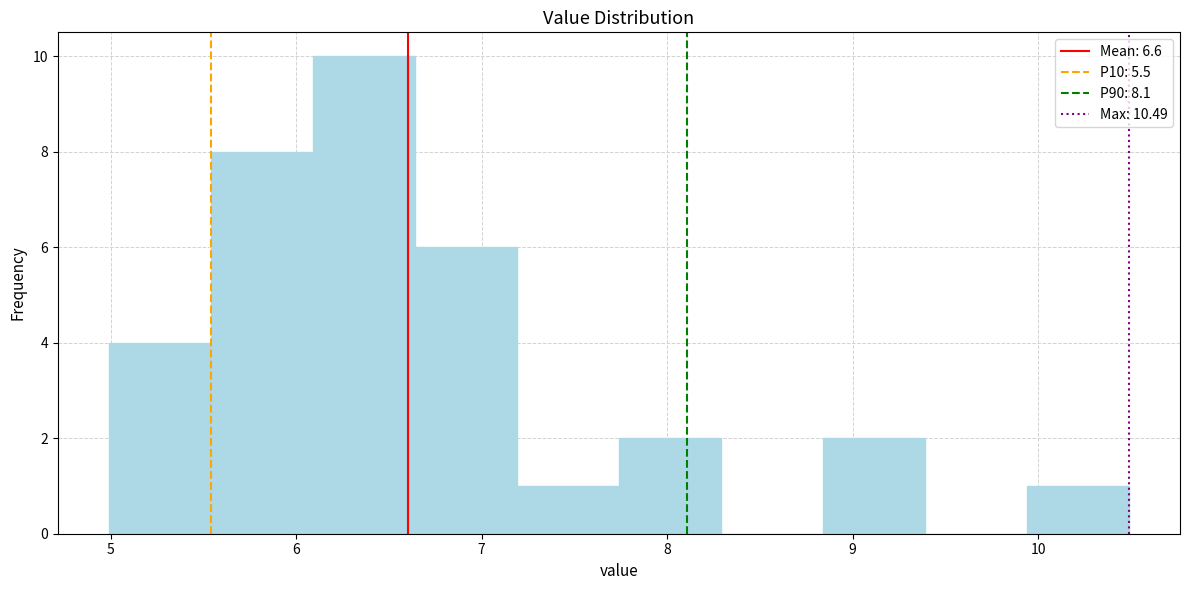

What is the height of the bar covering 9.94 to 10.49 on the x-axis? Neither the bar edges nor the heights are printed on the chart, so give them approximately, as read against the axes.

1